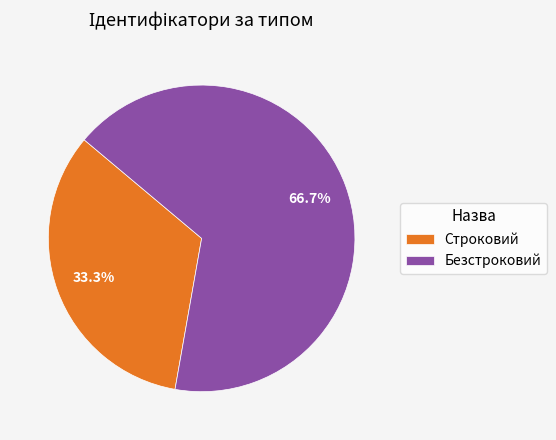

Count the number of slices in the pie.

2